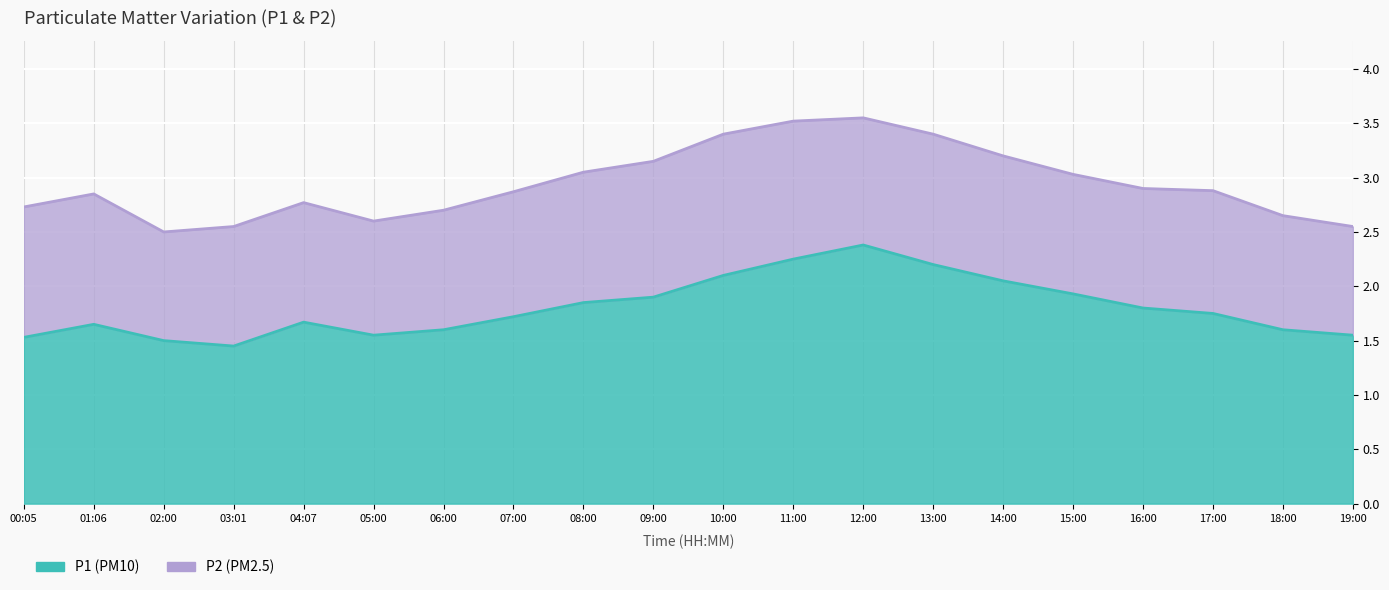

The chart shows a value of 1.6 at 12:00. True or false?

False